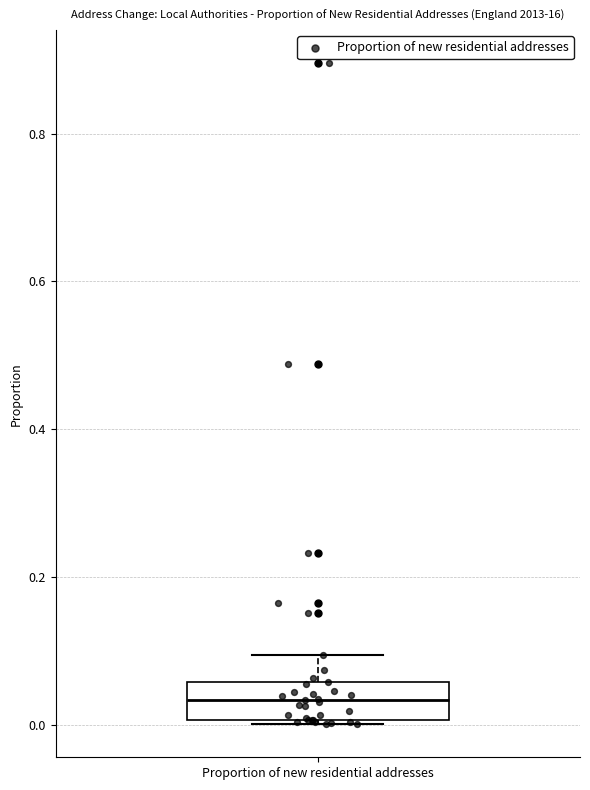

Read this box plot against the y-axis: the position of the median line, the range covered by the box, and the ends of both whiskers. The values are not printed on the chart, so give them approximately, as read against the axis.

median 0.04, box 0.00 to 0.06, whiskers 0.00 (just below the box's lower edge) to 0.10